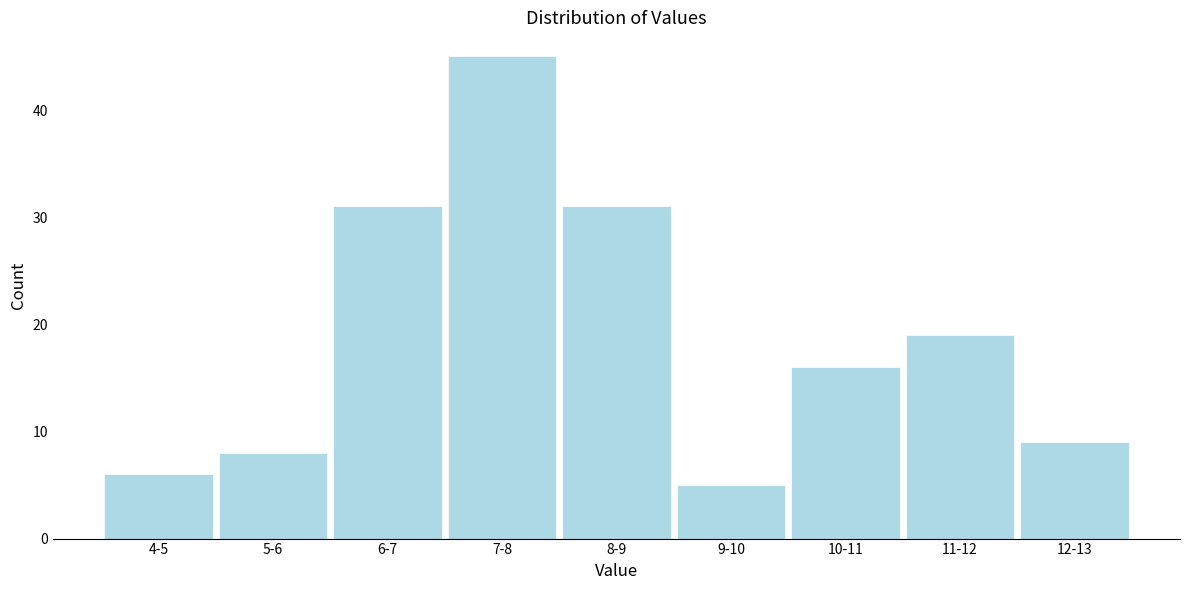

Reading left to right, extract all data points from this chart.

4-5=6	5-6=8	6-7=31	7-8=45	8-9=31	9-10=5	10-11=16	11-12=19	12-13=9